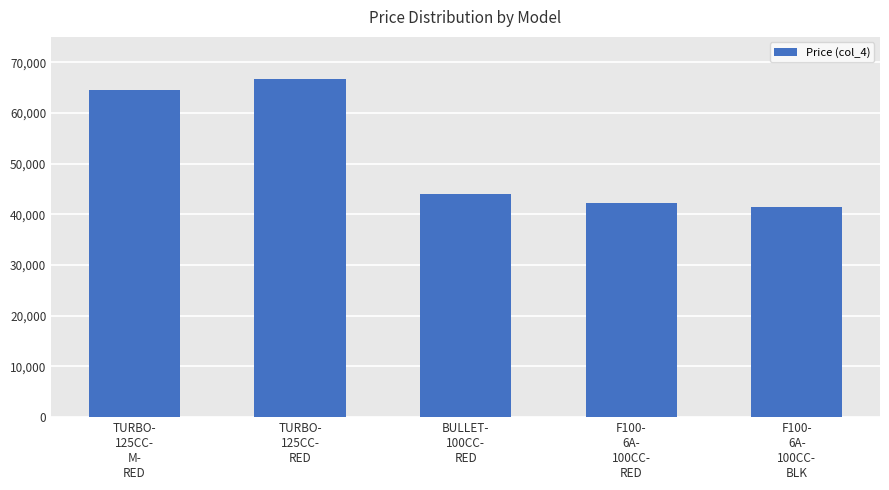

The value at F100-
6A-
100CC-
BLK is 54599.1. True or false?

False